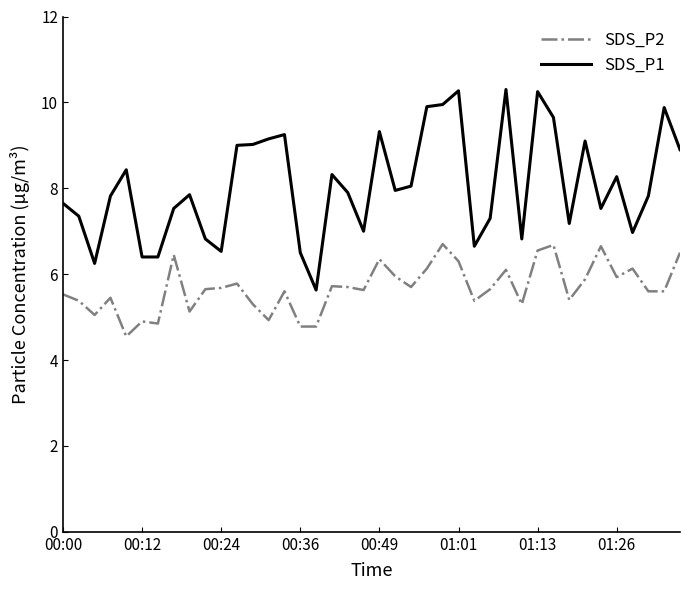

Is this an area chart (filled region under the line)?

No